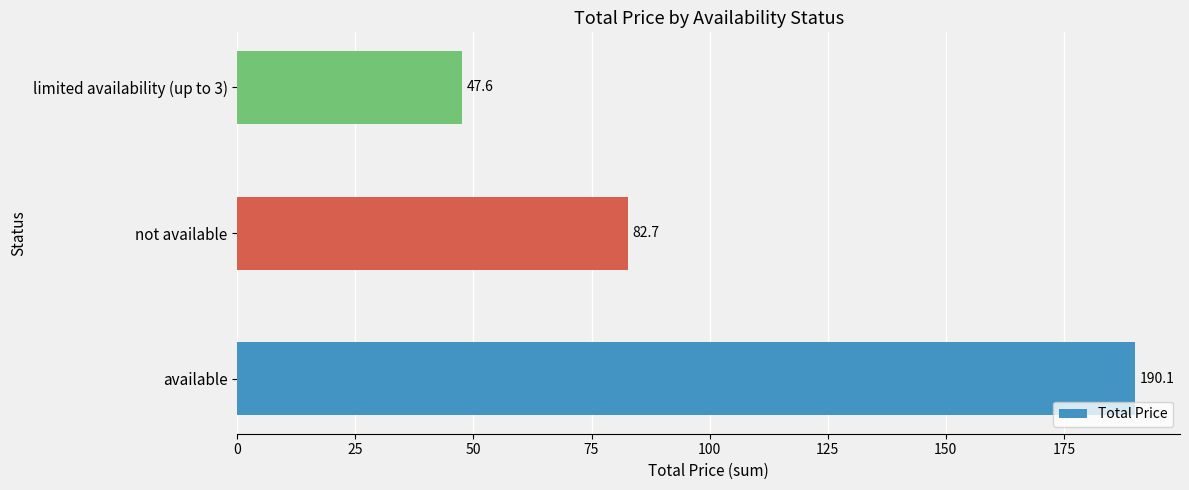

How many bars are there in total?

3